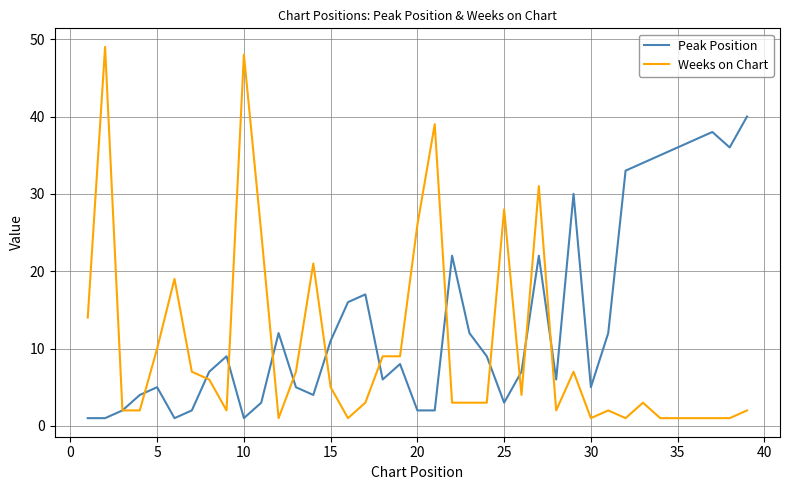

Reading left to right, extract all data points from this chart.

Peak Position: 1	1	2	4	5	1	2	7	9	1	3	12	5	4	11	16	17	6	8	2	2	22	12	9	3	7	22	6	30	5	12	33	34	35	36	37	38	36	40
Weeks on Chart: 14	49	2	2	10	19	7	6	2	48	25	1	7	21	5	1	3	9	9	26	39	3	3	3	28	4	31	2	7	1	2	1	3	1	1	1	1	1	2